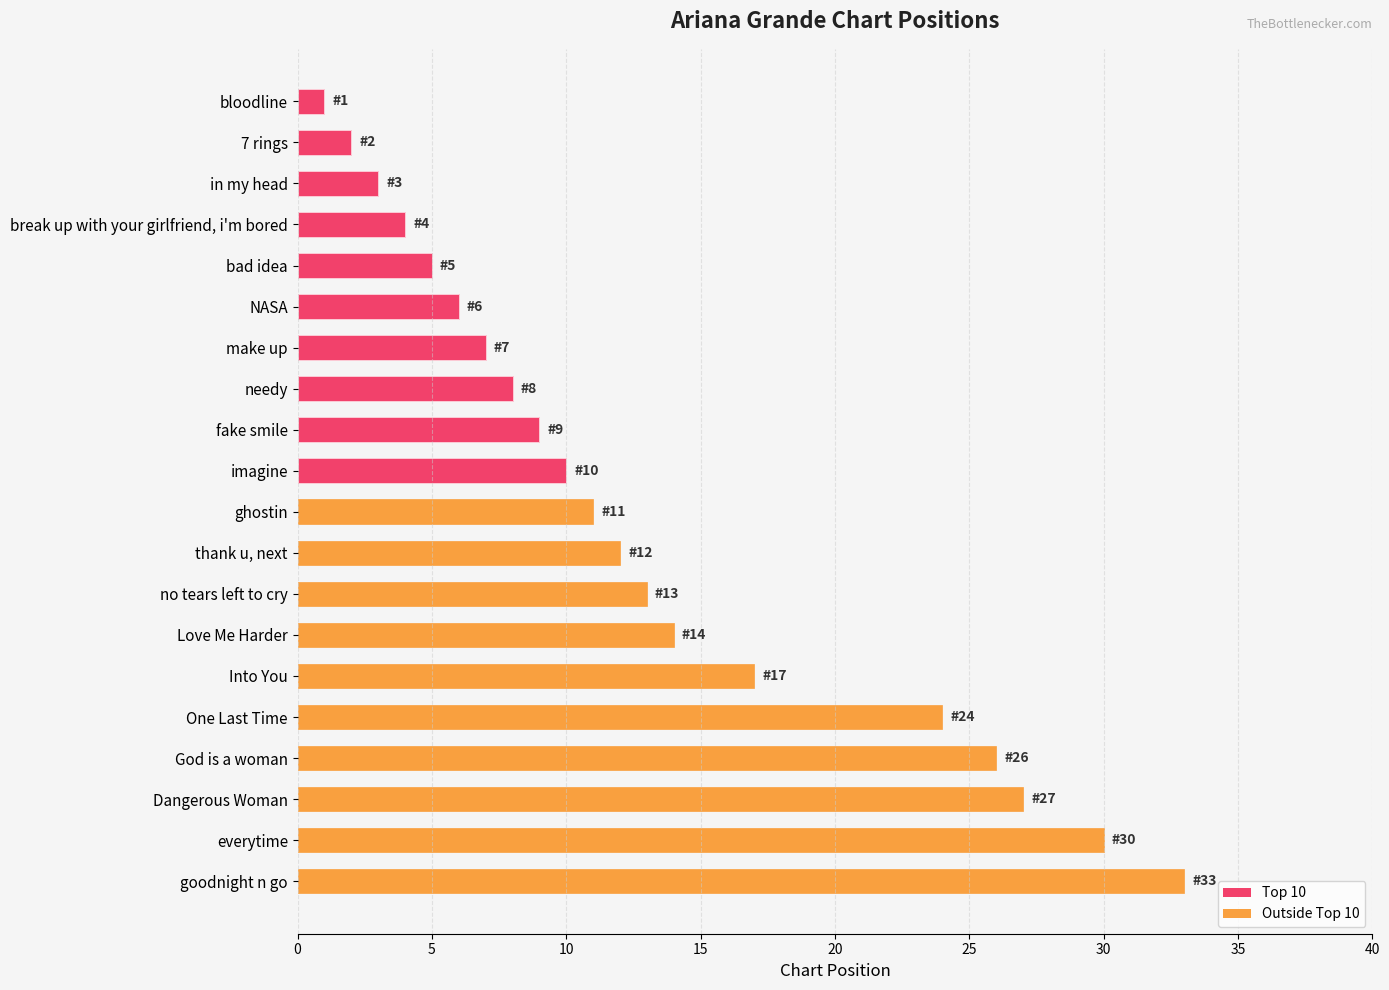

What is the average value?

13